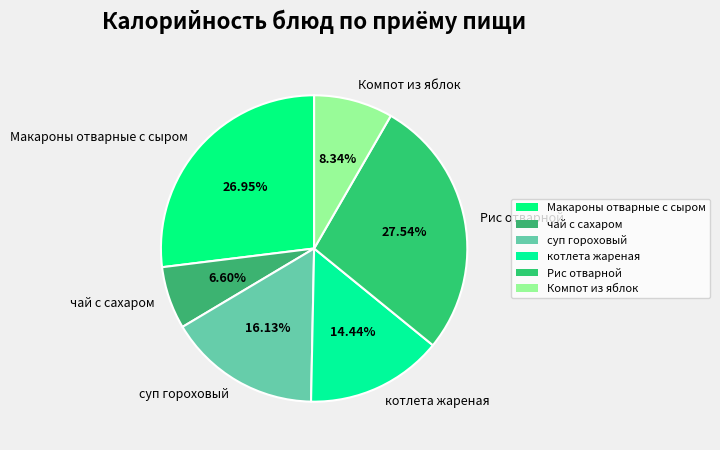

What percentage is the котлета жареная slice, to the nearest percent?

14%